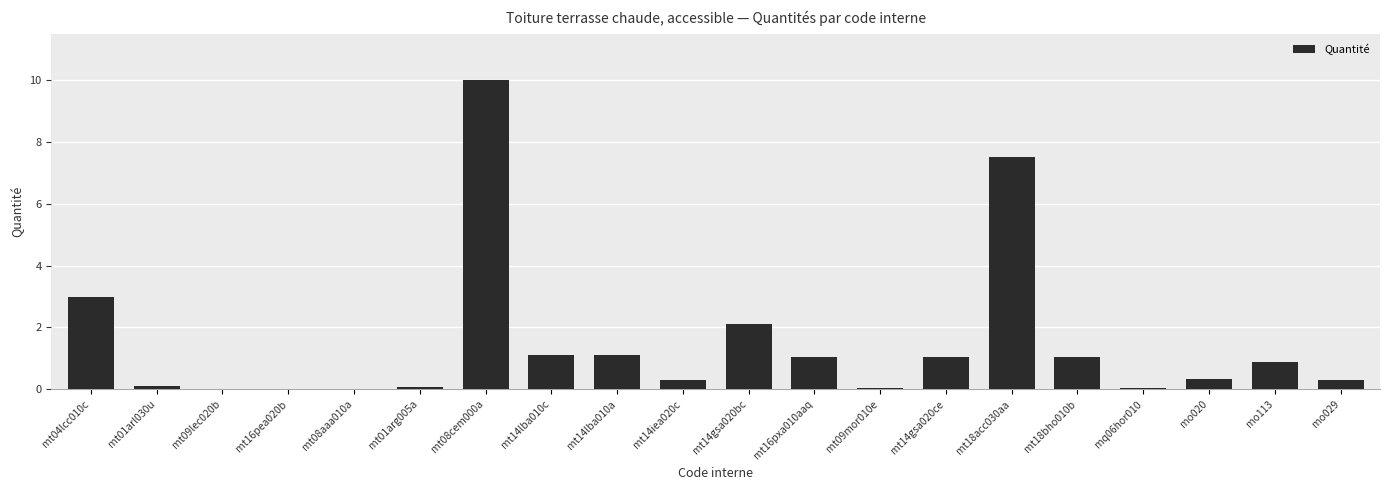

True or false: the data shows 1.1 at mt14lba010c.

True